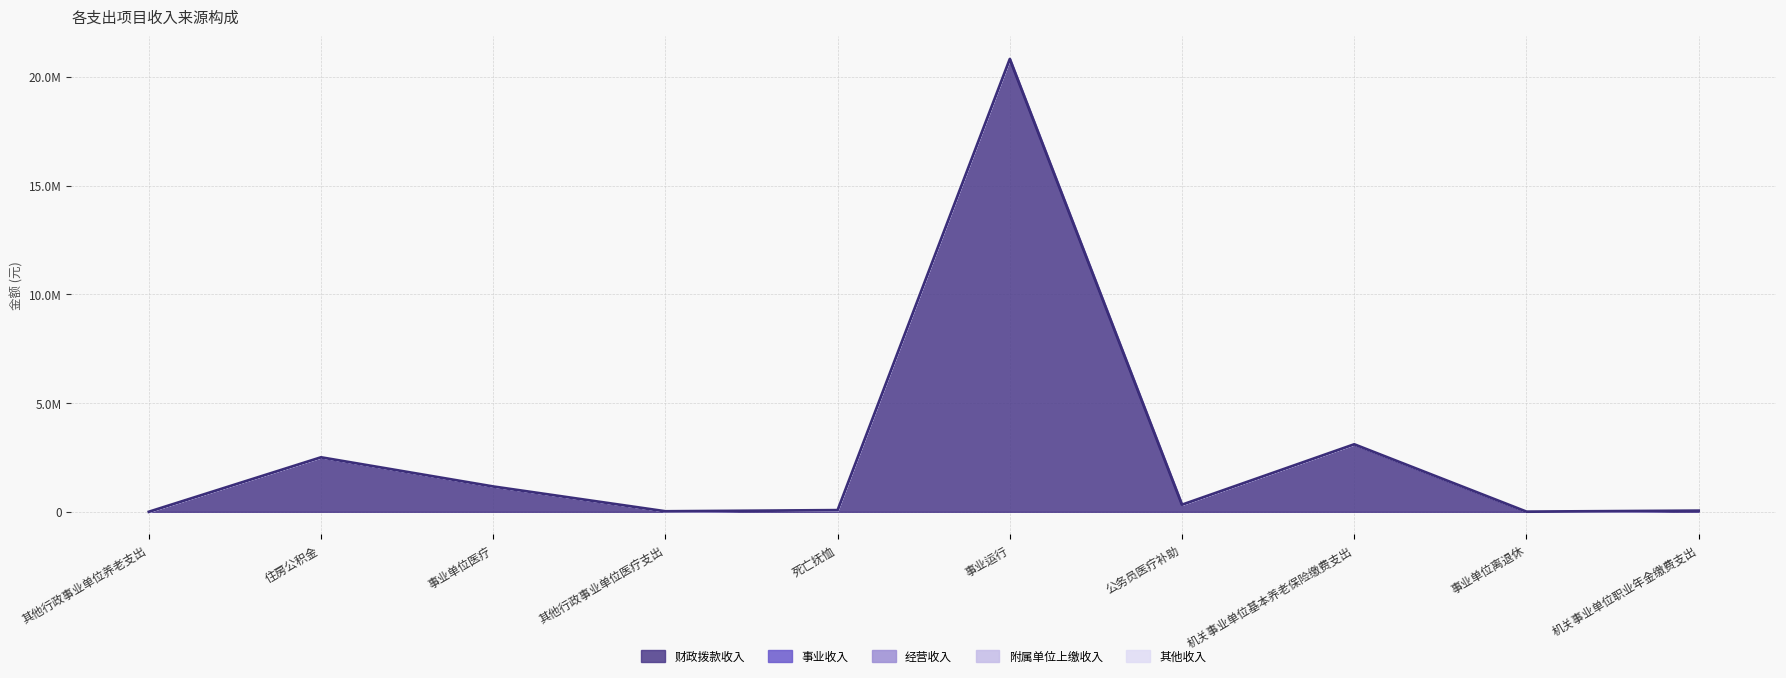

Reading right to left, extract all data points from this chart.

财政拨款收入: 机关事业单位职业年金缴费支出=52437.4	事业单位离退休=6440.0	机关事业单位基本养老保险缴费支出=3102041.8	公务员医疗补助=325545.2	事业运行=20818093.6	死亡抚恤=75626.0	其他行政事业单位医疗支出=22445.2	事业单位医疗=1162679.3	住房公积金=2504052.0	其他行政事业单位养老支出=0.0
事业收入: 机关事业单位职业年金缴费支出=0.0	事业单位离退休=0.0	机关事业单位基本养老保险缴费支出=0.0	公务员医疗补助=0.0	事业运行=0.0	死亡抚恤=0.0	其他行政事业单位医疗支出=0.0	事业单位医疗=0.0	住房公积金=0.0	其他行政事业单位养老支出=0.0
经营收入: 机关事业单位职业年金缴费支出=0.0	事业单位离退休=0.0	机关事业单位基本养老保险缴费支出=0.0	公务员医疗补助=0.0	事业运行=0.0	死亡抚恤=0.0	其他行政事业单位医疗支出=0.0	事业单位医疗=0.0	住房公积金=0.0	其他行政事业单位养老支出=0.0
附属单位上缴收入: 机关事业单位职业年金缴费支出=0.0	事业单位离退休=0.0	机关事业单位基本养老保险缴费支出=0.0	公务员医疗补助=0.0	事业运行=0.0	死亡抚恤=0.0	其他行政事业单位医疗支出=0.0	事业单位医疗=0.0	住房公积金=0.0	其他行政事业单位养老支出=0.0
其他收入: 机关事业单位职业年金缴费支出=0.0	事业单位离退休=0.0	机关事业单位基本养老保险缴费支出=0.0	公务员医疗补助=0.0	事业运行=0.0	死亡抚恤=0.0	其他行政事业单位医疗支出=0.0	事业单位医疗=0.0	住房公积金=0.0	其他行政事业单位养老支出=0.0